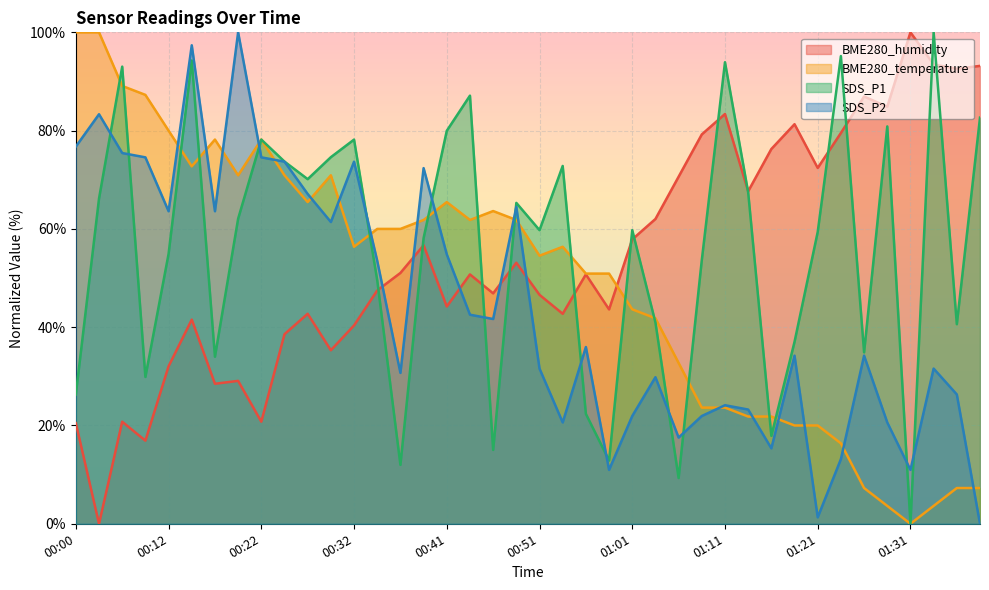

What is the spread (max minus min) of values at 00:27?

27.4